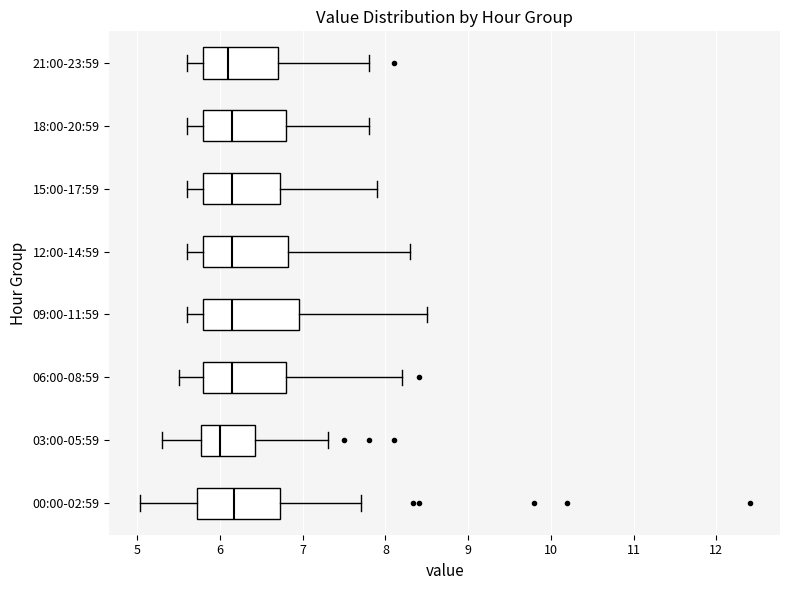

Where does the left whisker of the box for 15:00-17:59 end on the x-axis? The values are not printed on the chart, so give them approximately, as read against the axis.

5.6